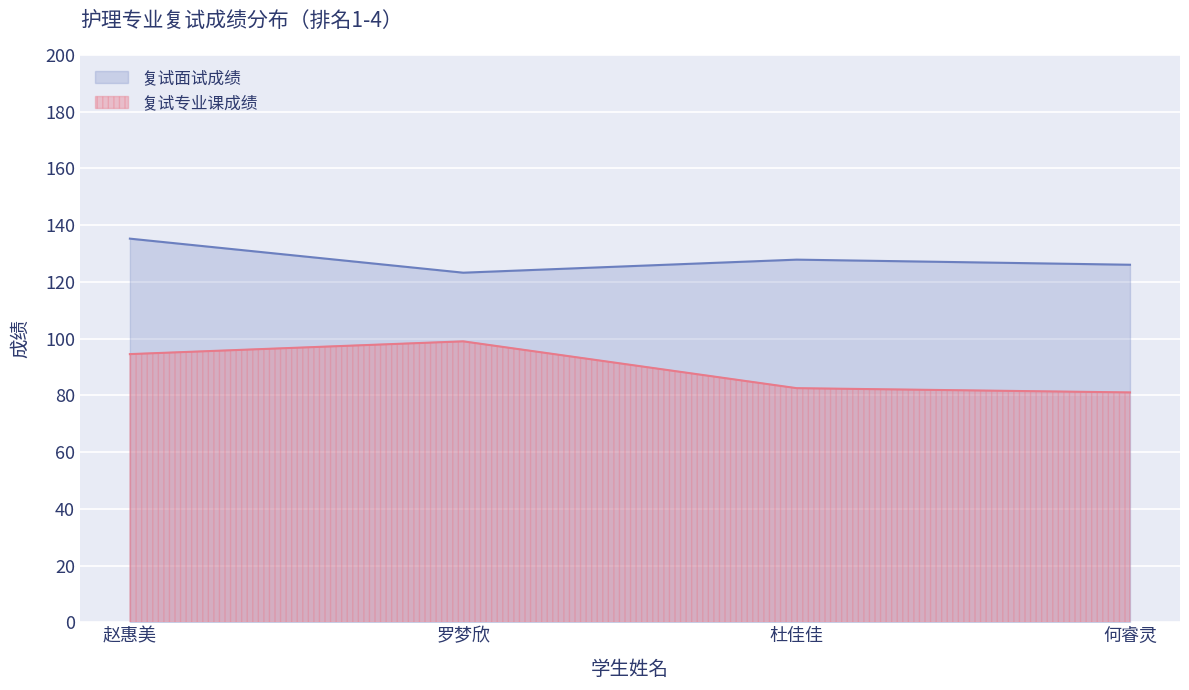

The 复试专业课成绩 series shows 99.0 at 罗梦欣. True or false?

True